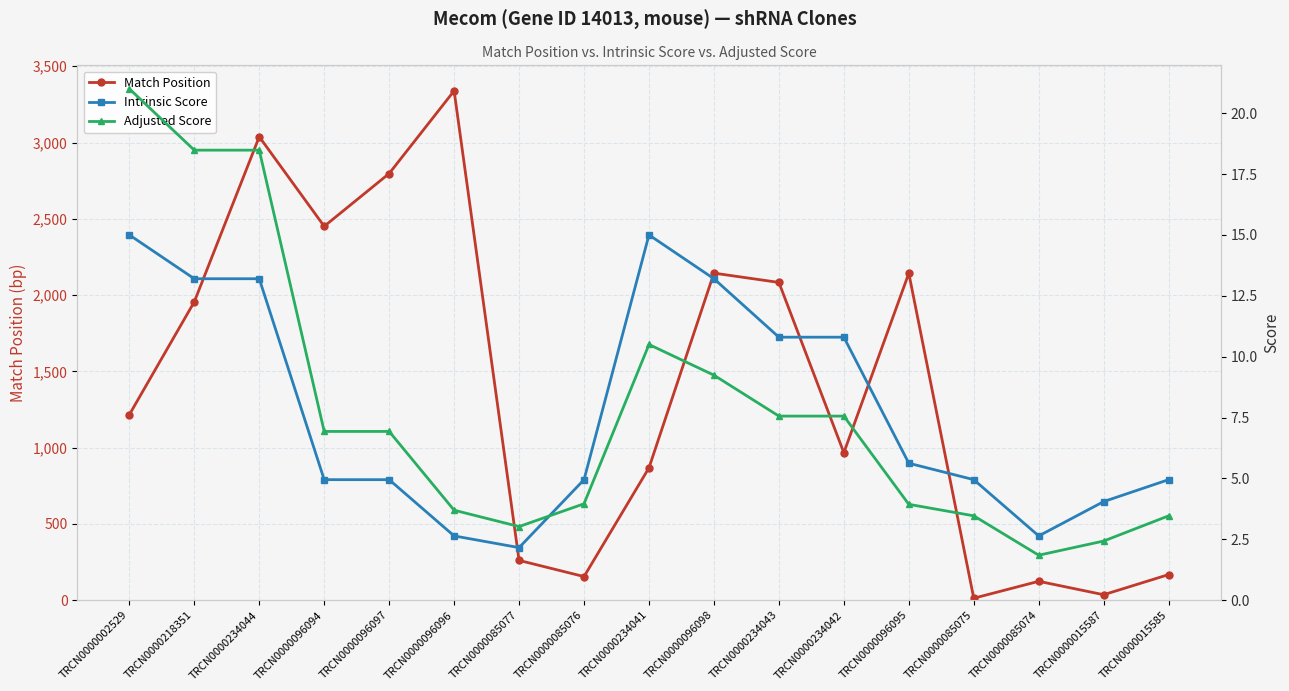

The Intrinsic Score series shows 2.3 at TRCN0000015587. True or false?

False